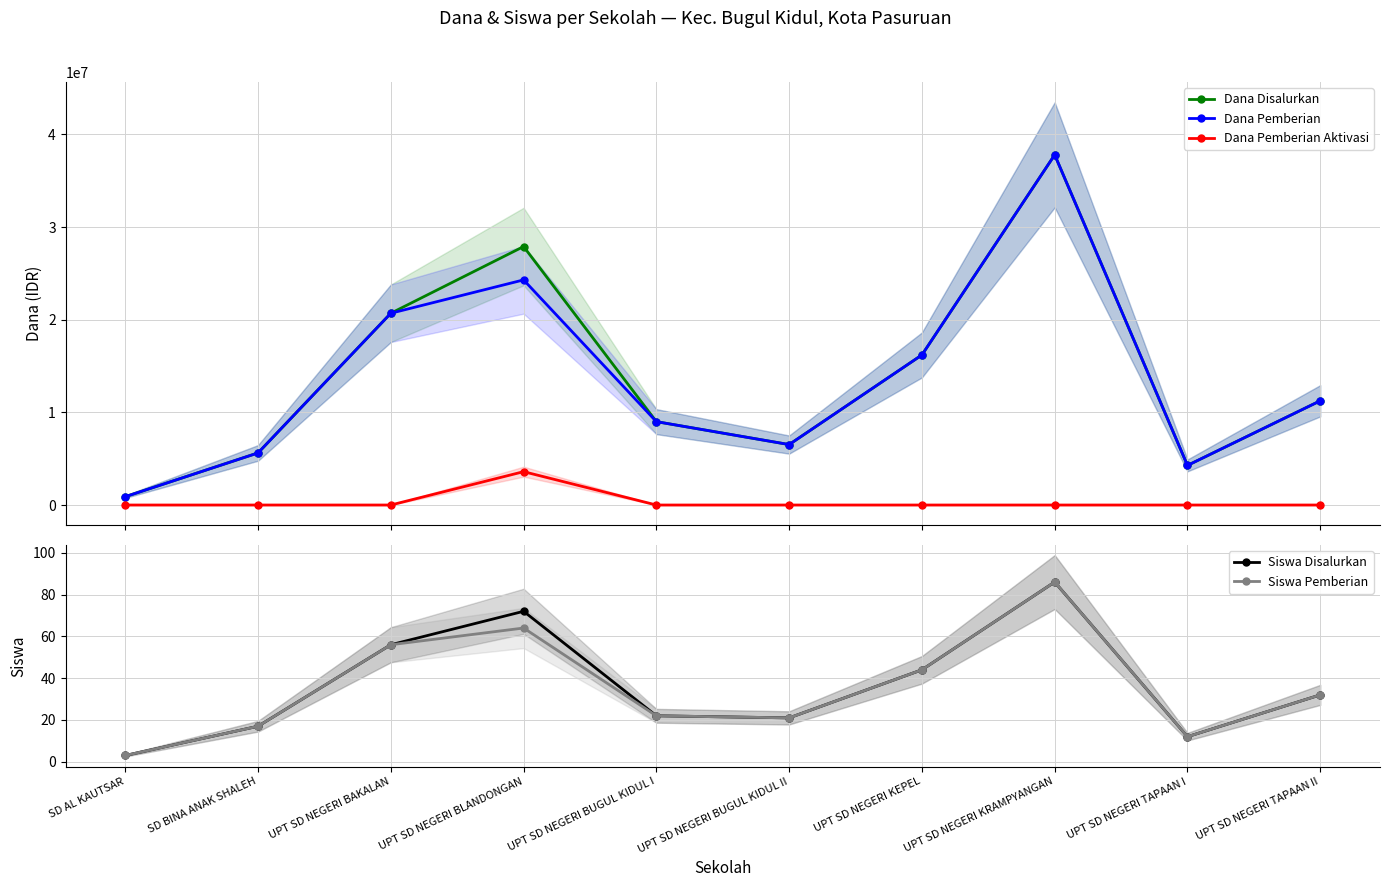

Does the chart have visible grid lines?

Yes